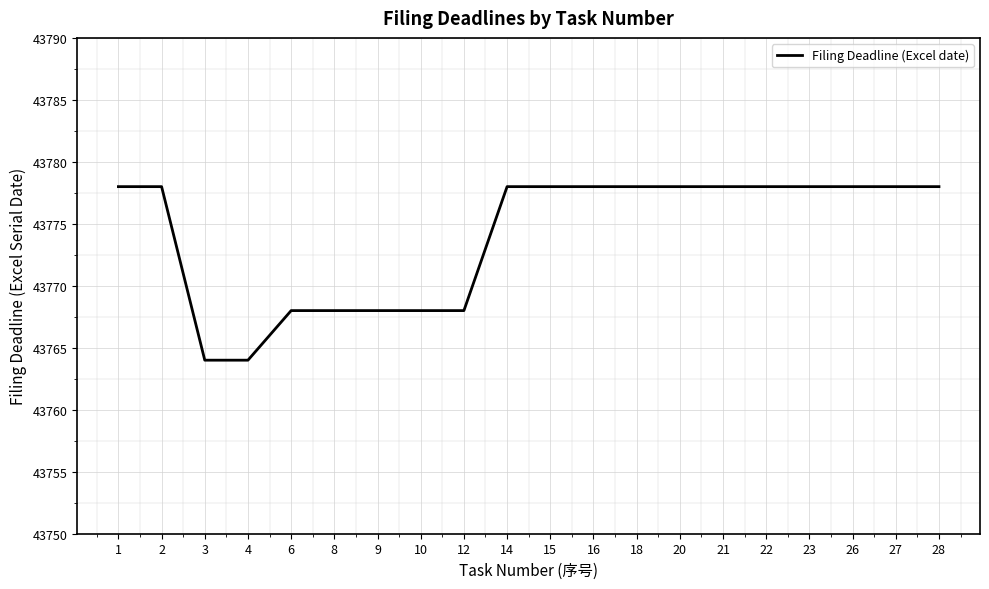

Is it true that the value at 26 is 69384?

False